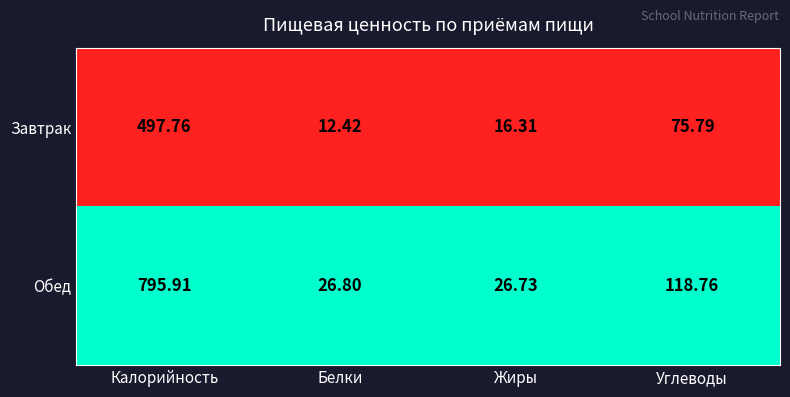

At which category is the sum across all series the highest?

Калорийность